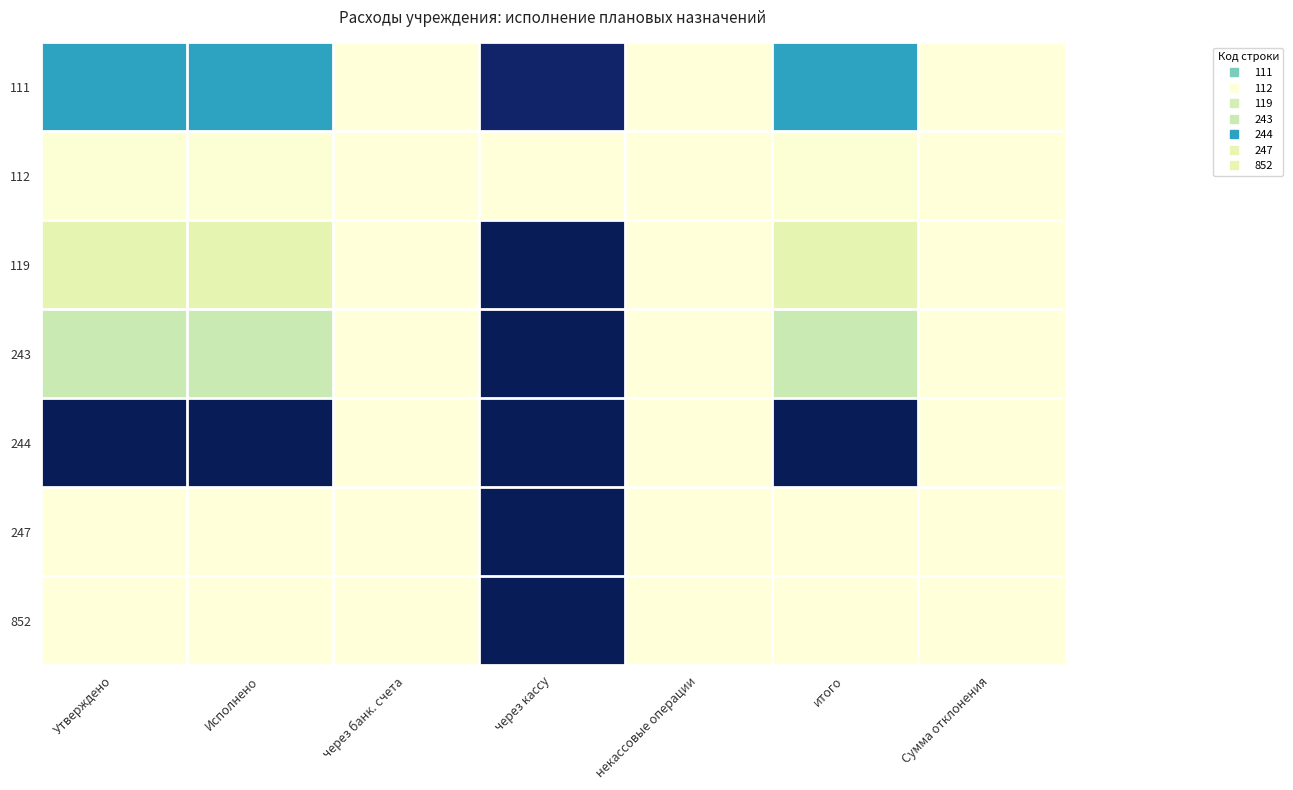

Rank the series at Утверждено from highest to lowest value.

244, 111, 243, 119, 112, 247, 852